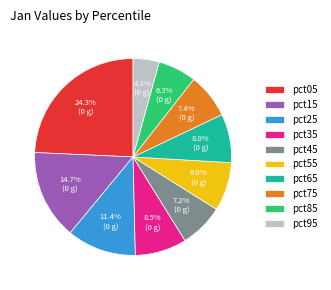

What percentage is the pct95 slice, to the nearest percent?

4%